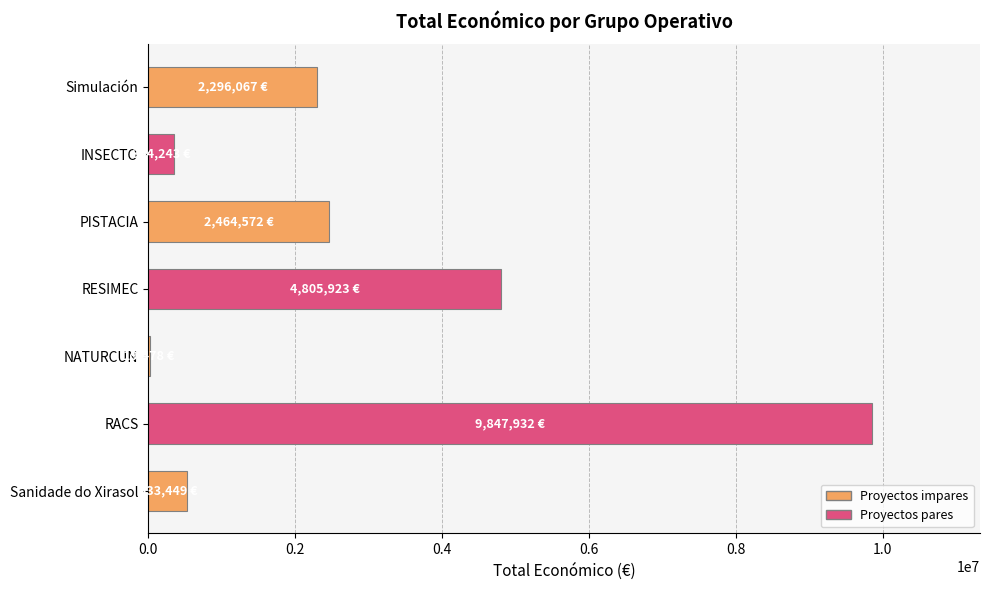

What is the greatest value displayed?

9847932